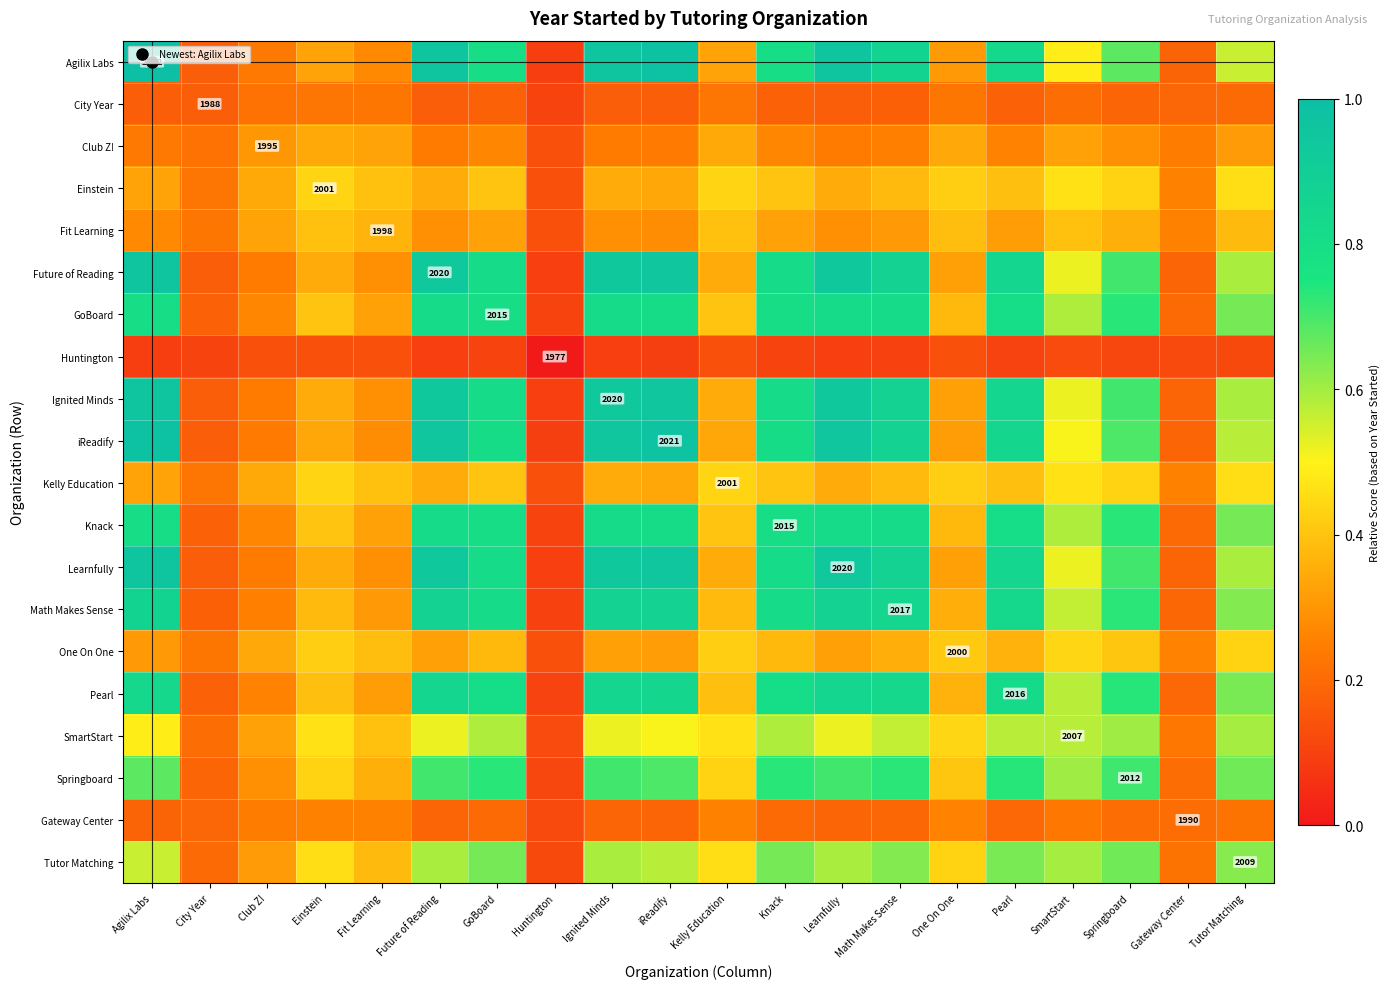

At which category is the sum across all series the highest?

Future of Reading